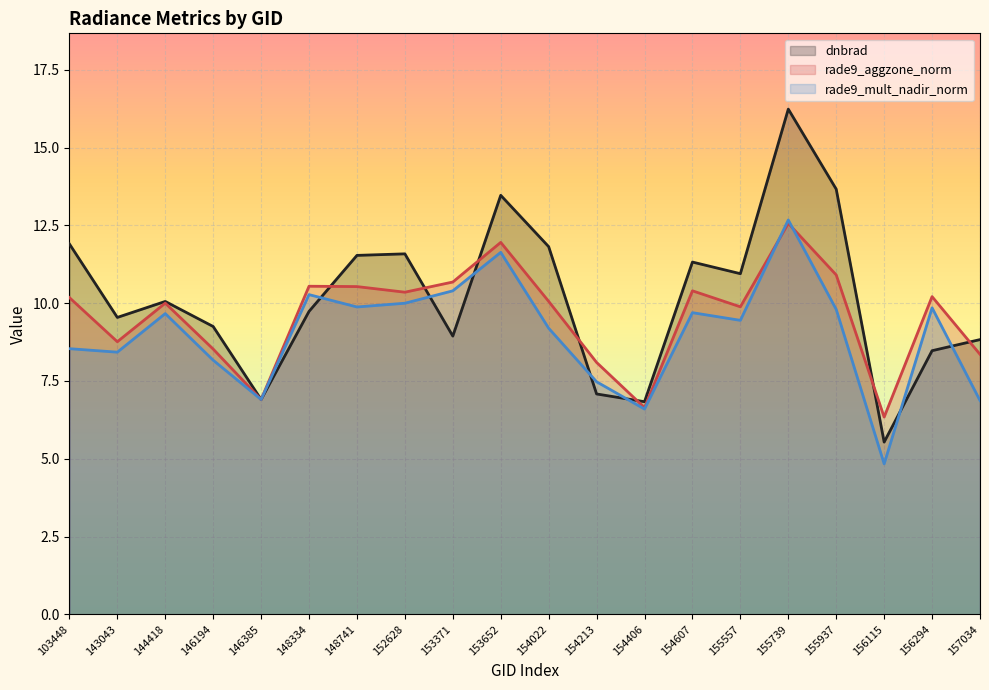

At which category is the sum across all series the highest?

155739